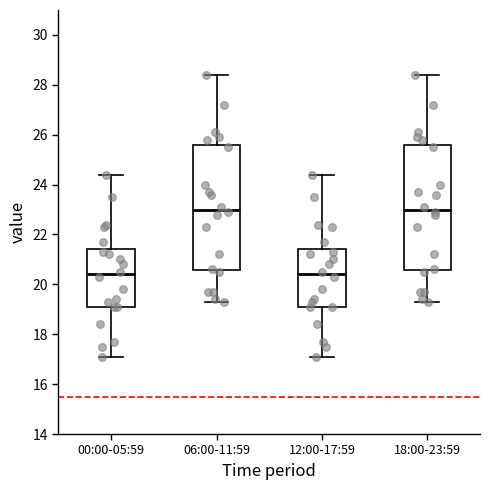

Reading left to right, transcribe this box plot: for each box, give where its median line is, the range the box spans, and where its two whiskers end, as read against the y-axis. The values are not printed on the chart, so give them approximately, as read against the axis.

00:00-05:59: median 20.4, box 19.2 to 21.4, whiskers 17.2 to 24.4
06:00-11:59: median 23.0, box 20.6 to 25.6, whiskers 19.4 to 28.4
12:00-17:59: median 20.4, box 19.2 to 21.4, whiskers 17.2 to 24.4
18:00-23:59: median 23.0, box 20.6 to 25.6, whiskers 19.4 to 28.4